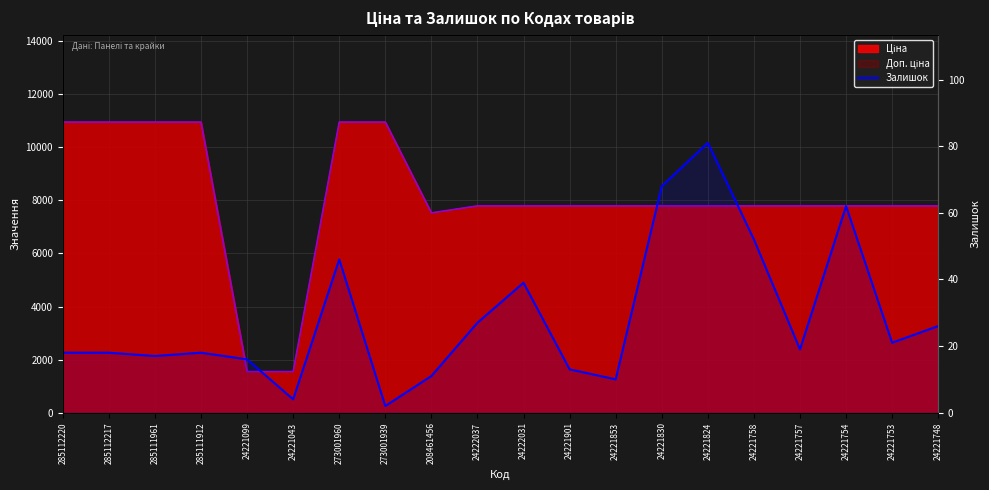

Where is the first local minimum?

285111961